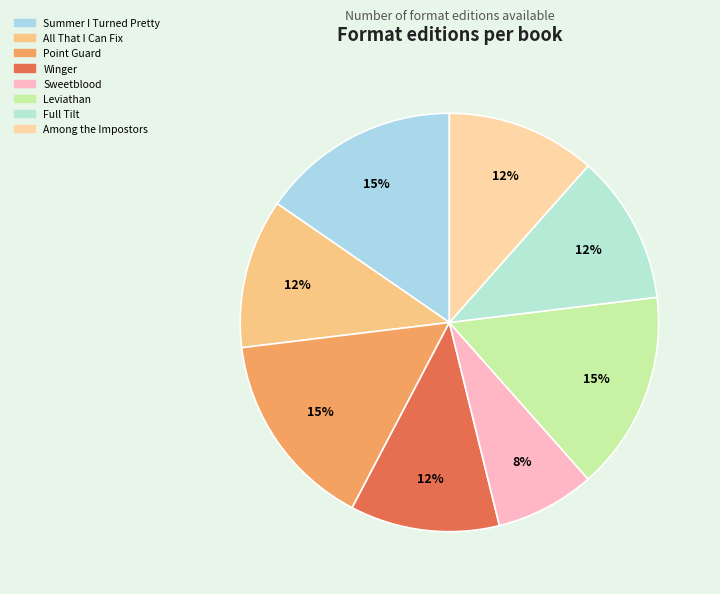

What is the total percentage of Leviathan and Among the Impostors?

26.9%